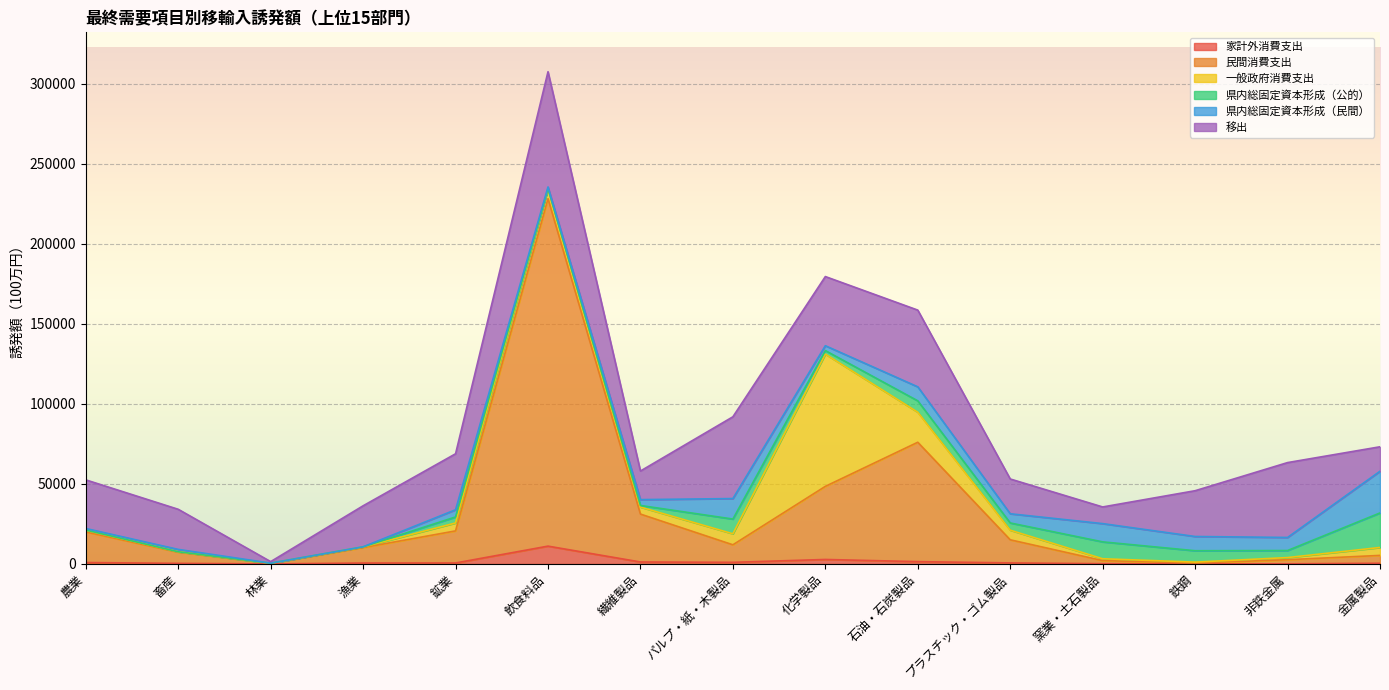

Reading left to right, extract all data points from this chart.

家計外消費支出: 875.3	379.4	21.6	581.0	599.4	11131.9	1225.3	1010.2	2804.0	1439.3	652.9	150.2	33.0	65.0	446.8
民間消費支出: 19131.6	6939.4	392.7	9615.9	20056.4	217153.9	29940.9	10951.4	45677.1	74611.4	14436.7	1931.6	502.6	2581.2	4893.7
一般政府消費支出: 1008.4	288.6	32.7	466.4	4942.1	6028.2	4370.0	6887.8	82660.2	18760.1	6016.3	1161.7	614.5	1337.0	4950.2
県内総固定資本形成（公的）: 183.2	8.1	28.7	6.1	3770.1	142.3	1002.3	9202.9	2188.0	7121.8	4513.3	10554.2	7113.9	4402.0	21584.8
県内総固定資本形成（民間）: 956.0	1479.6	39.5	38.4	4503.7	1149.8	3660.8	12813.1	3052.2	8753.9	5742.1	11408.7	8893.9	8169.3	26055.7
移出: 30388.1	25062.3	933.0	25639.6	34982.4	72007.8	17878.4	51101.6	43219.4	47947.1	21734.9	10411.0	28608.2	46788.8	15288.8